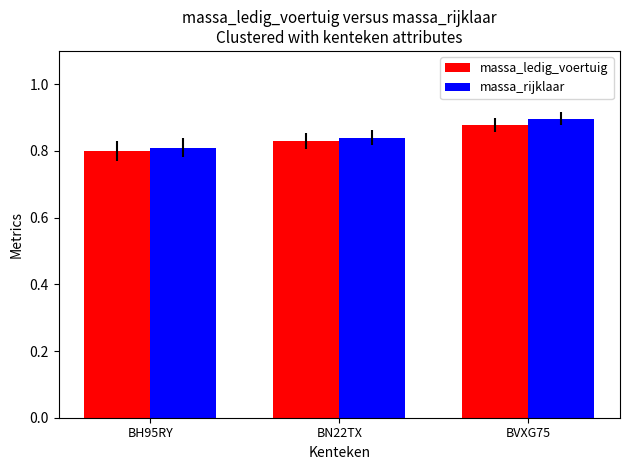

Which category has the lowest value in the massa_ledig_voertuig series?

BH95RY